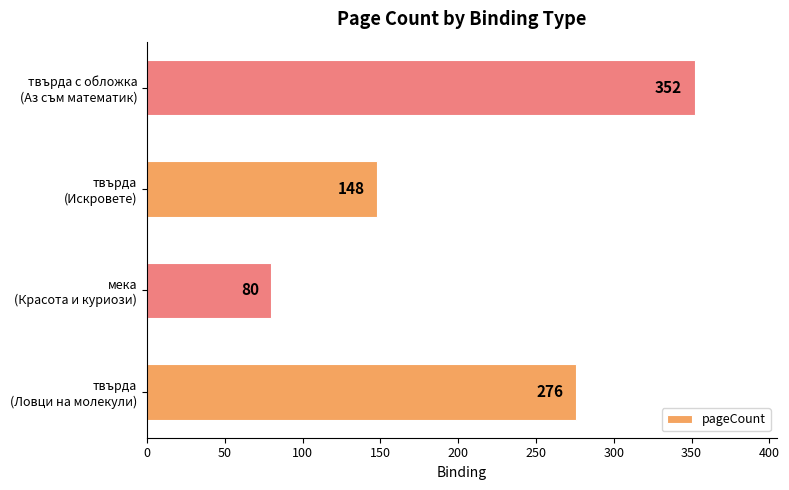

Rank the categories by value from highest to lowest.

твърда с обложка
(Аз съм математик), твърда
(Ловци на молекули), твърда
(Искровете), мека
(Красота и куриози)